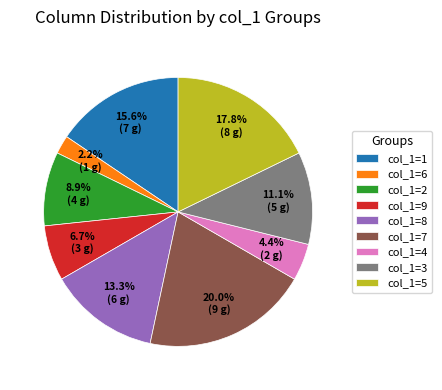

Is there a majority slice in this chart?

No